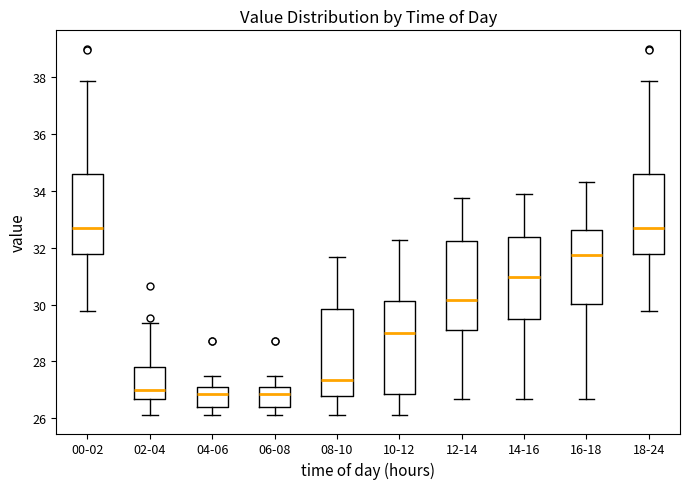

Reading left to right, transcribe this box plot: for each box, give where its median line is, the range the box spans, and where its two whiskers end, as read against the y-axis. The values are not printed on the chart, so give them approximately, as read against the axis.

00-02: median 32.6, box 31.8 to 34.6, whiskers 29.8 to 37.8
02-04: median 27.0, box 26.6 to 27.8, whiskers 26.2 to 29.4
04-06: median 26.8, box 26.4 to 27.2, whiskers 26.2 to 27.4
06-08: median 26.8, box 26.4 to 27.2, whiskers 26.2 to 27.4
08-10: median 27.4, box 26.8 to 29.8, whiskers 26.2 to 31.6
10-12: median 29.0, box 26.8 to 30.2, whiskers 26.2 to 32.2
12-14: median 30.2, box 29.2 to 32.2, whiskers 26.6 to 33.8
14-16: median 31.0, box 29.4 to 32.4, whiskers 26.6 to 33.8
16-18: median 31.8, box 30.0 to 32.6, whiskers 26.6 to 34.4
18-24: median 32.6, box 31.8 to 34.6, whiskers 29.8 to 37.8